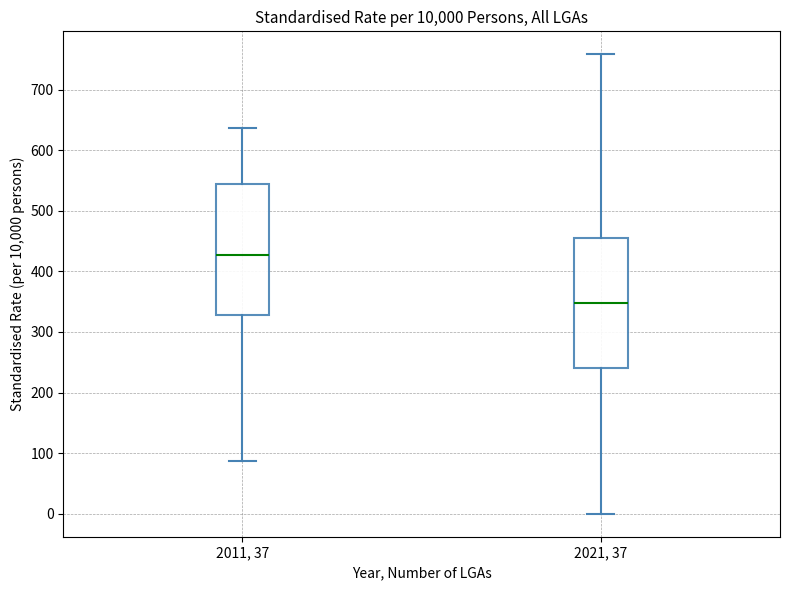

Reading left to right, read every box against the y-axis: the position of its median line, the range the box covers, and the ends of its whiskers. The values are not printed on the chart, so give them approximately, as read against the axis.

2011, 37: median 430, box 330 to 540, whiskers 90 to 640
2021, 37: median 350, box 240 to 460, whiskers 0 to 760